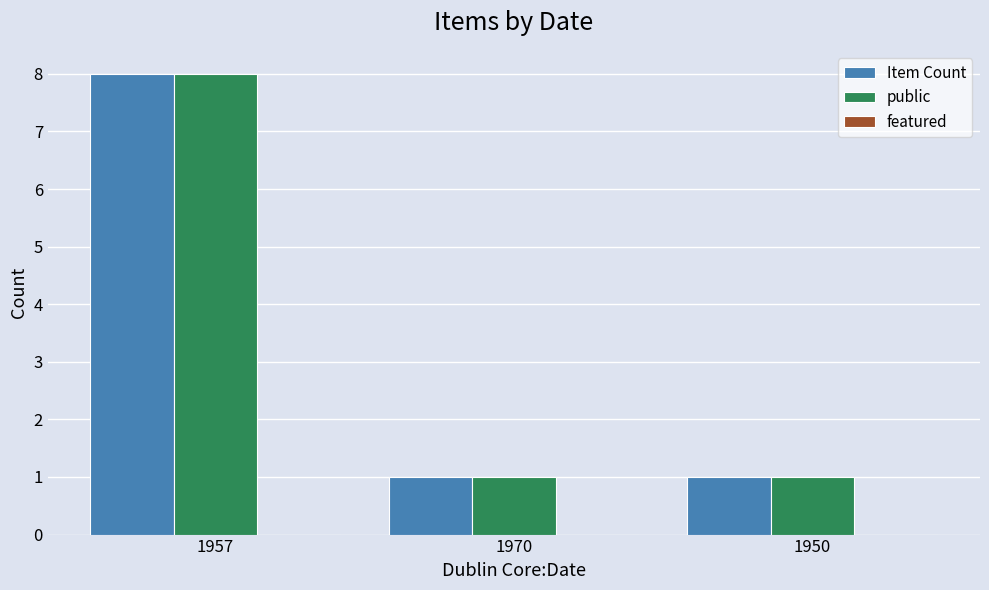

What value does the public series have at 1950?

1